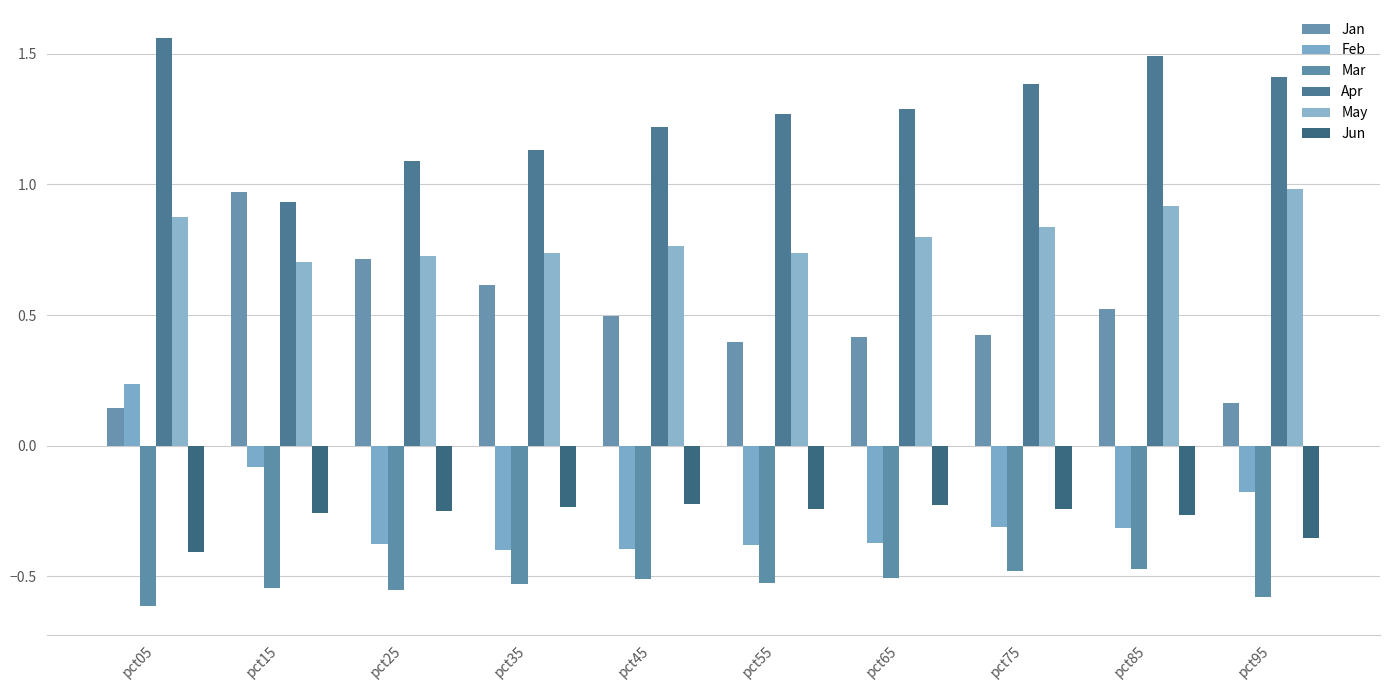

Are the bars grouped side by side (vs. stacked)?

Yes